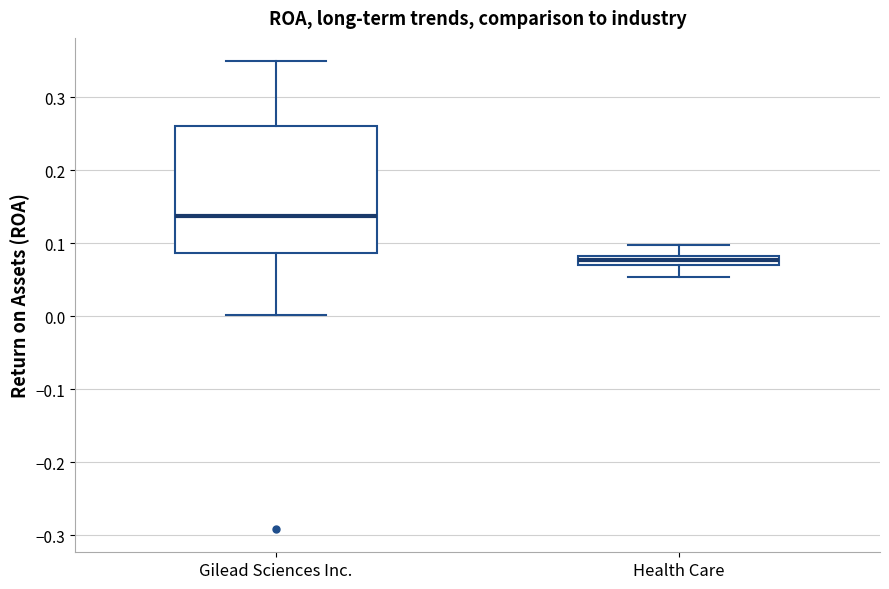

Which box is the tallest, from its lower edge to its upper edge?

Gilead Sciences Inc.